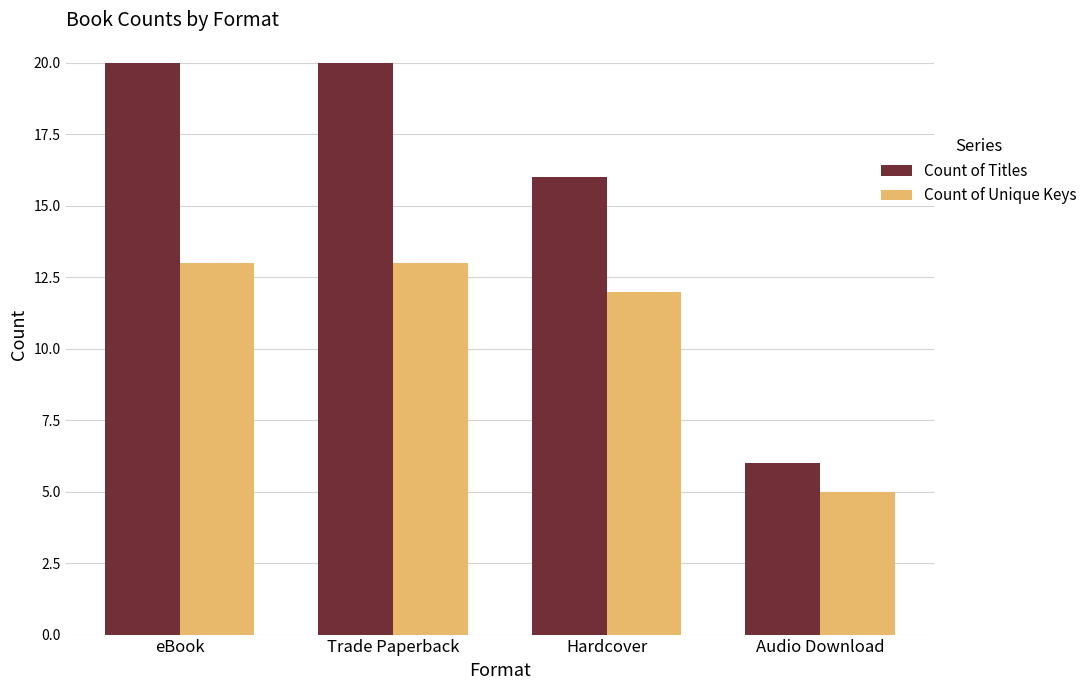

What is the difference between the maximum and minimum values in the Count of Unique Keys series?

8